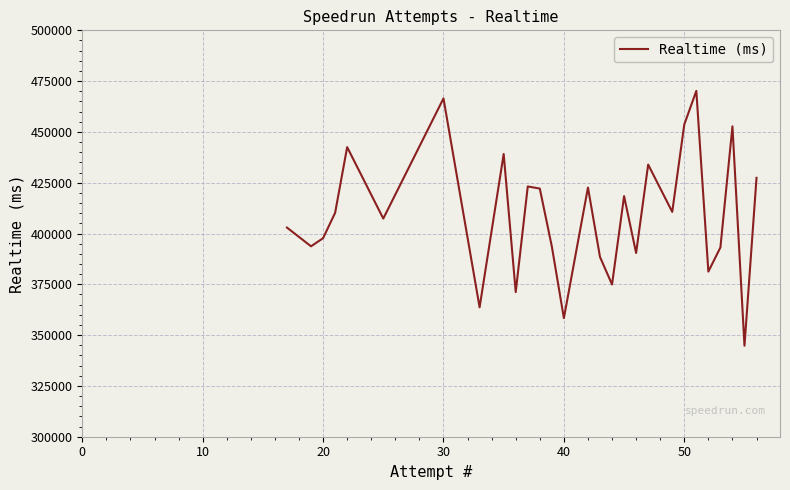

What is the greatest value displayed?

470203